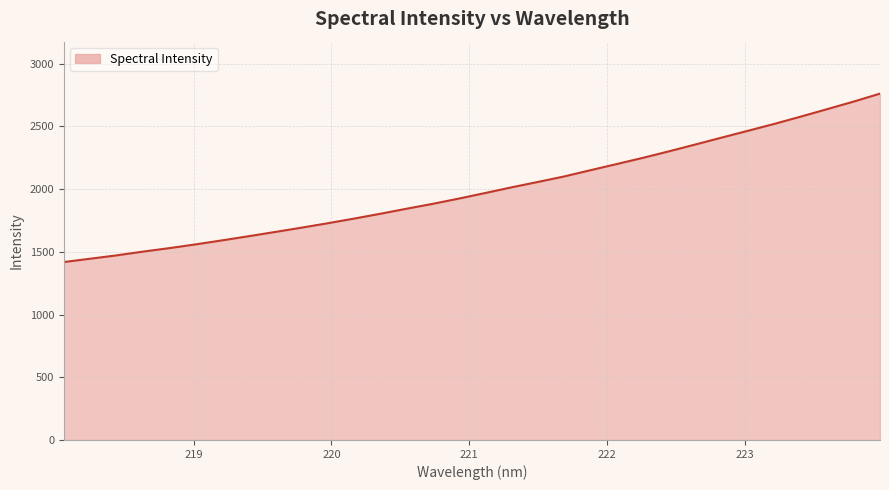

What is the minimum value shown in the chart?

1418.7